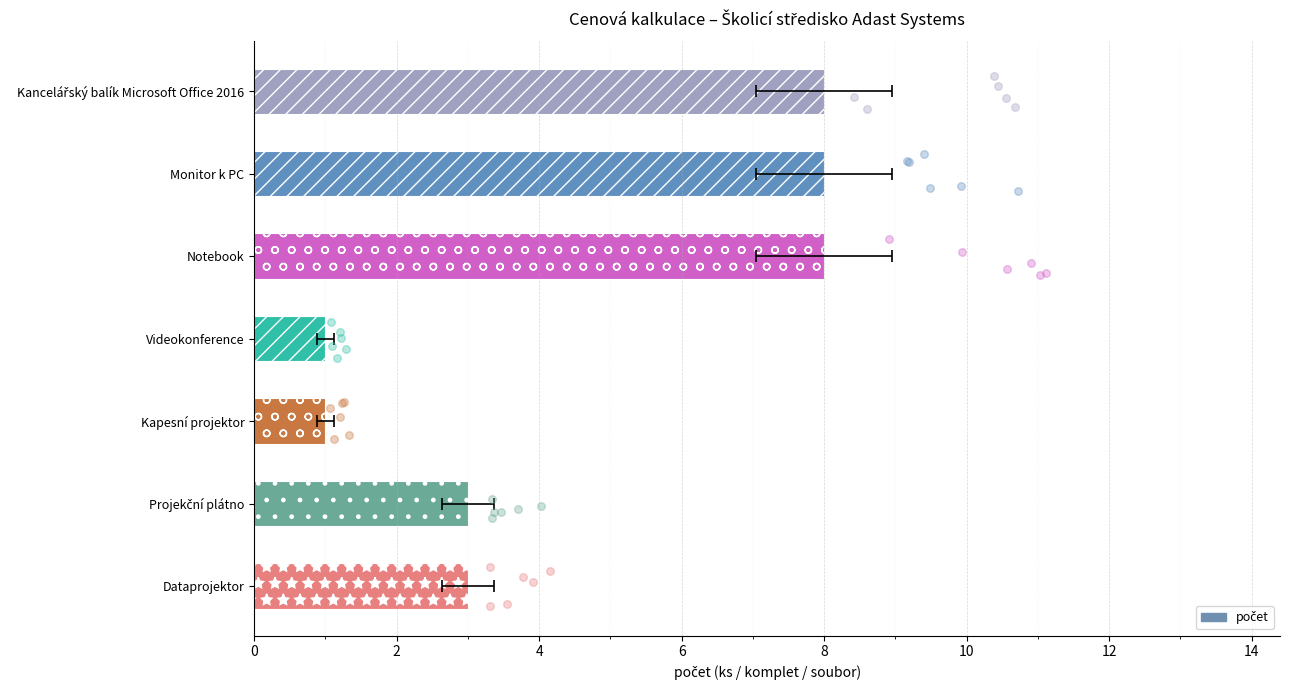

What is the ratio of the value at Projekční plátno to the value at Notebook?

0.4